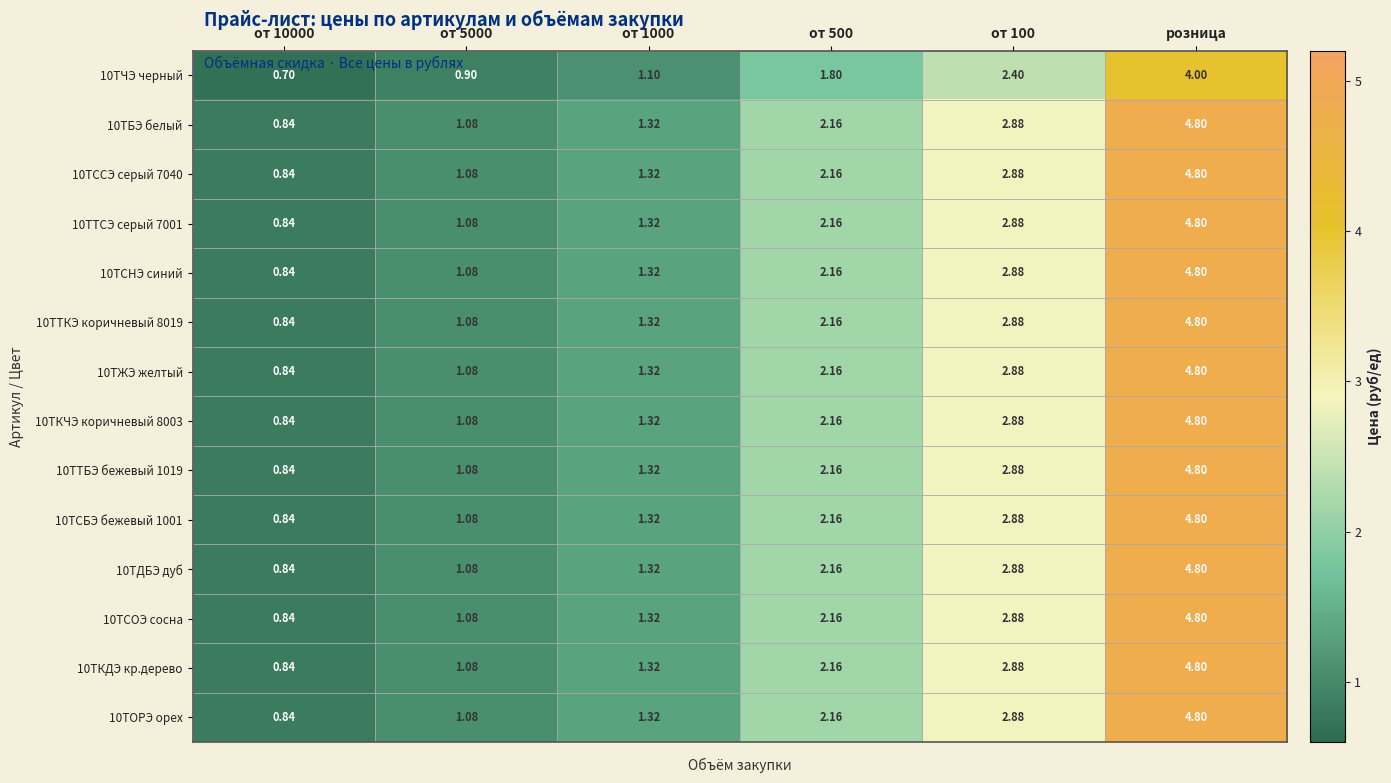

At which category is the sum across all series the highest?

розница